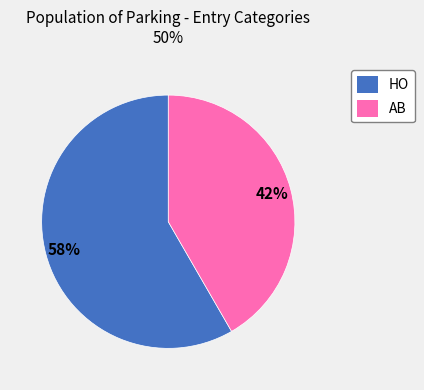

Which category has the smallest portion of the pie?

AB